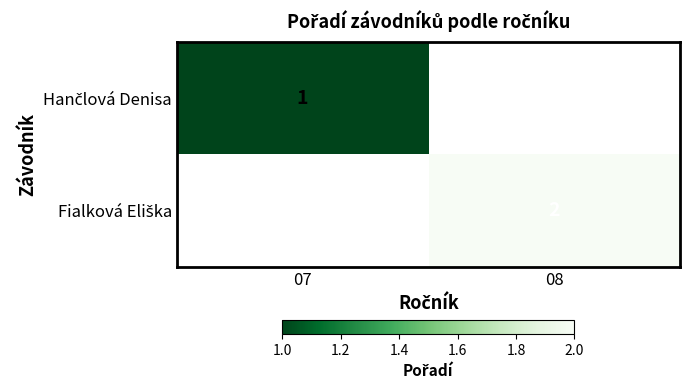

At how many categories does at least one series exceed 1?

1